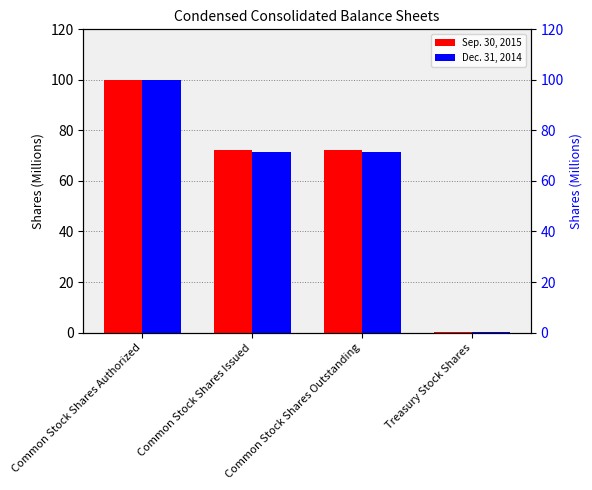

Is the value of Sep. 30, 2015 at Treasury Stock Shares greater than the value of Dec. 31, 2014 at Common Stock Shares Authorized?

No